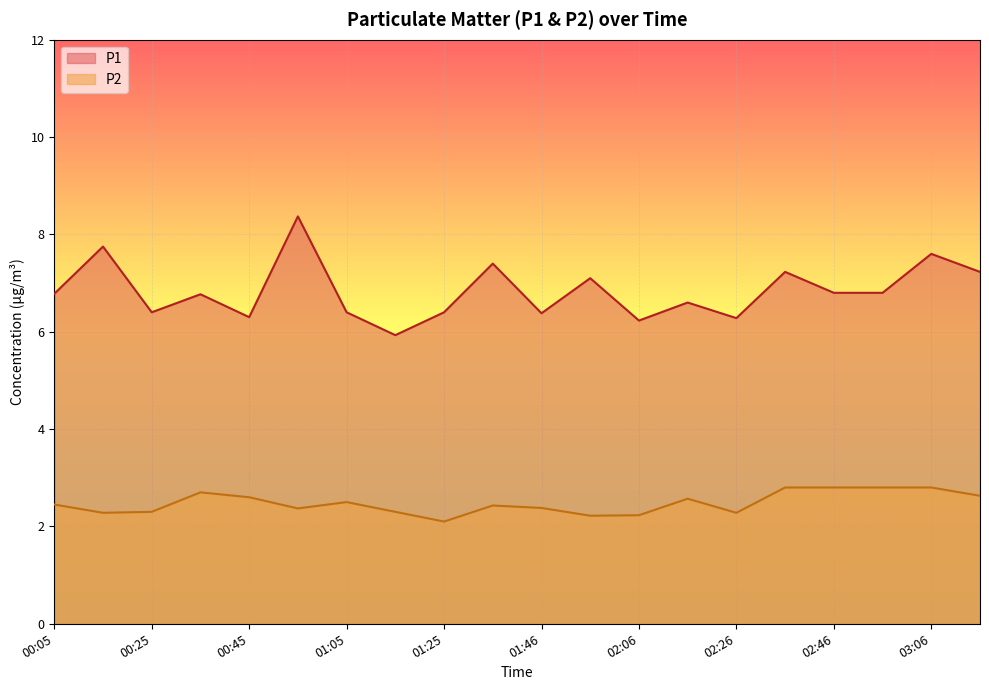

At which category is the sum across all series the highest?

00:55